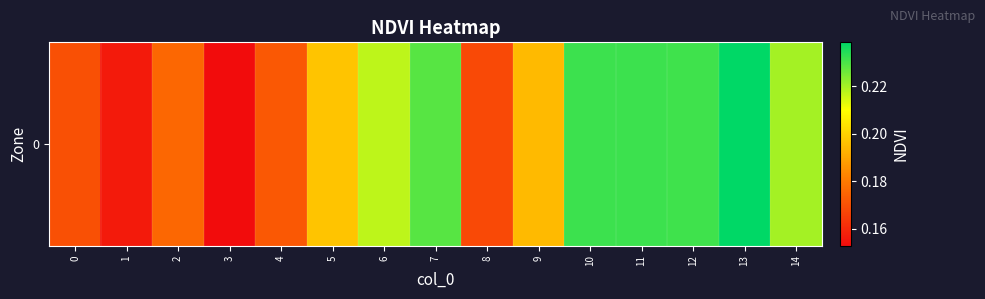

What is the difference between the maximum and minimum values?

0.1